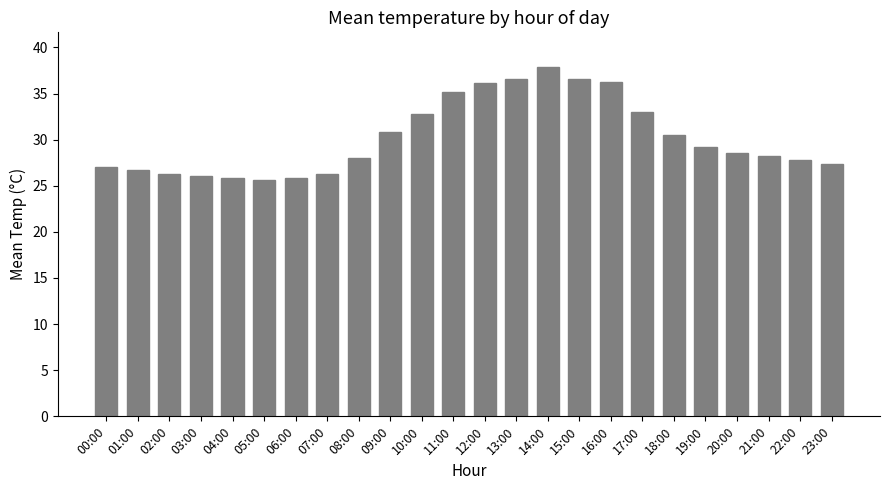

The value at 12:00 is 36.1. True or false?

True